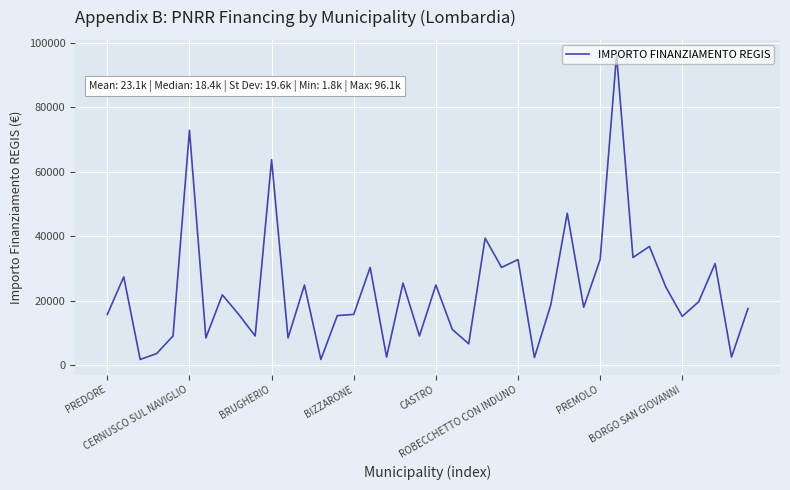

What is the maximum value shown in the chart?

96145